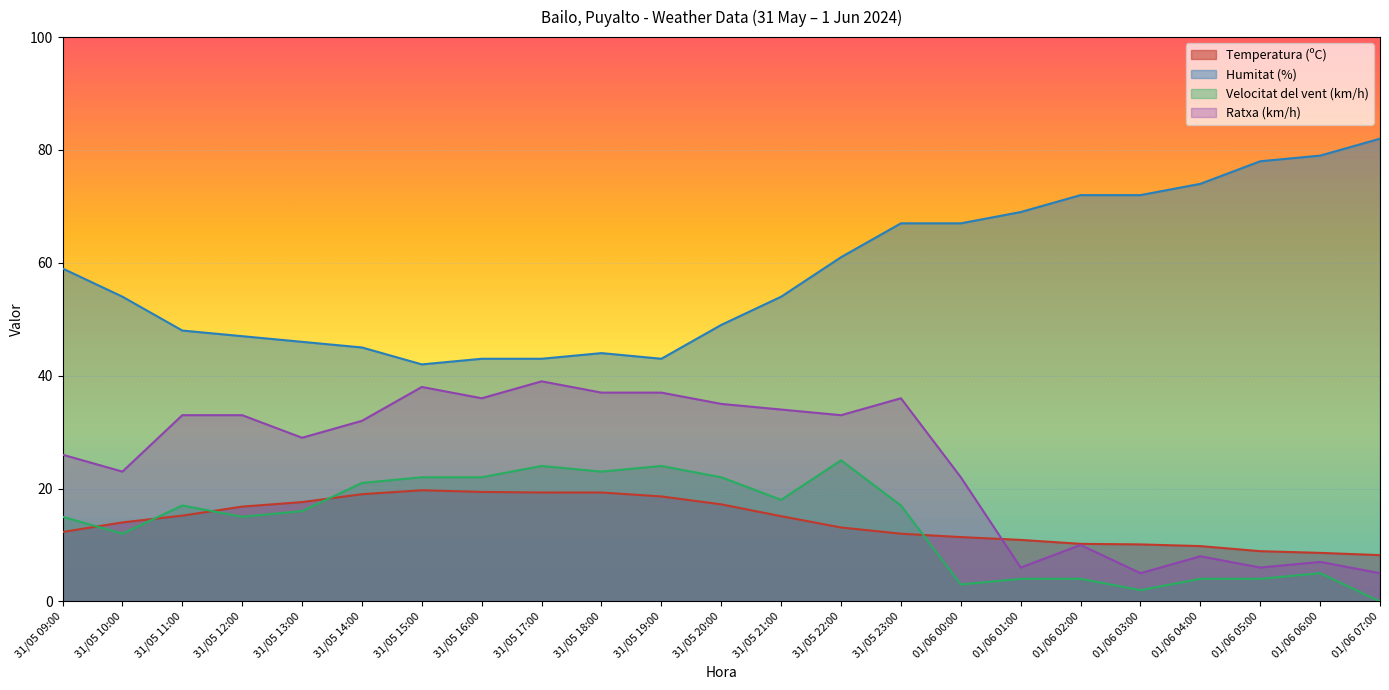

Is the value of Temperatura (ºC) at 31/05 19:00 greater than the value of Ratxa (km/h) at 01/06 01:00?

Yes